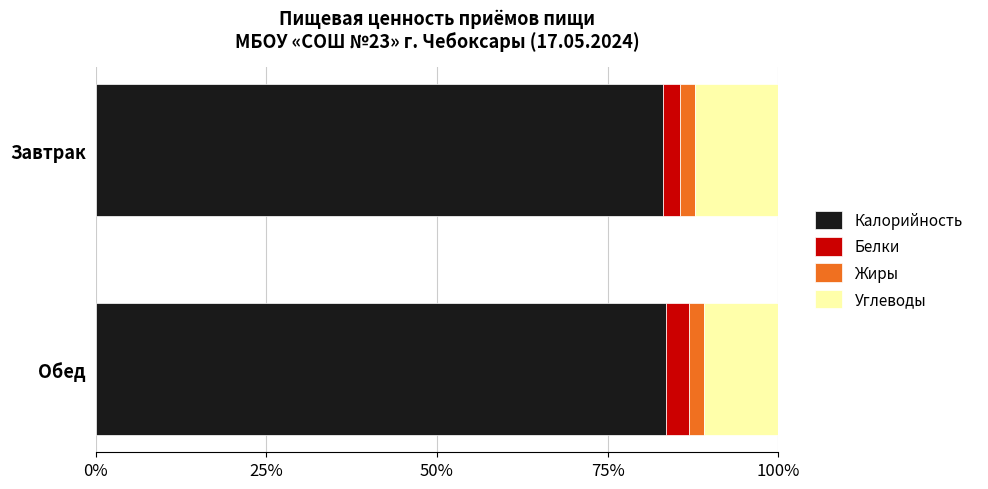

What is the total value across all series at Завтрак?

100.0